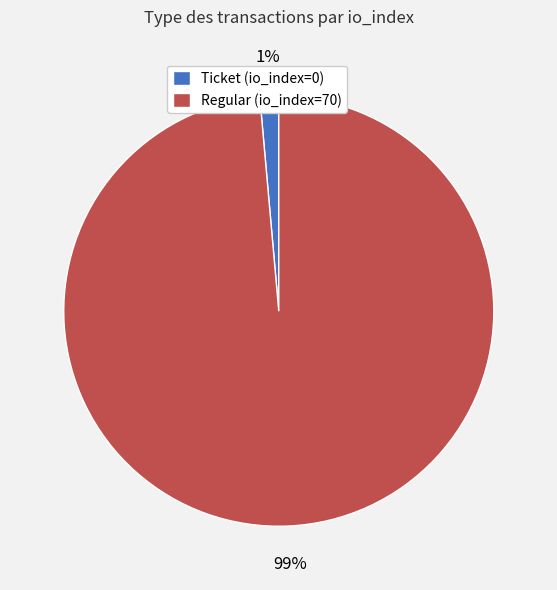

Which slice represents more than half of the pie?

Regular (io_index=70)